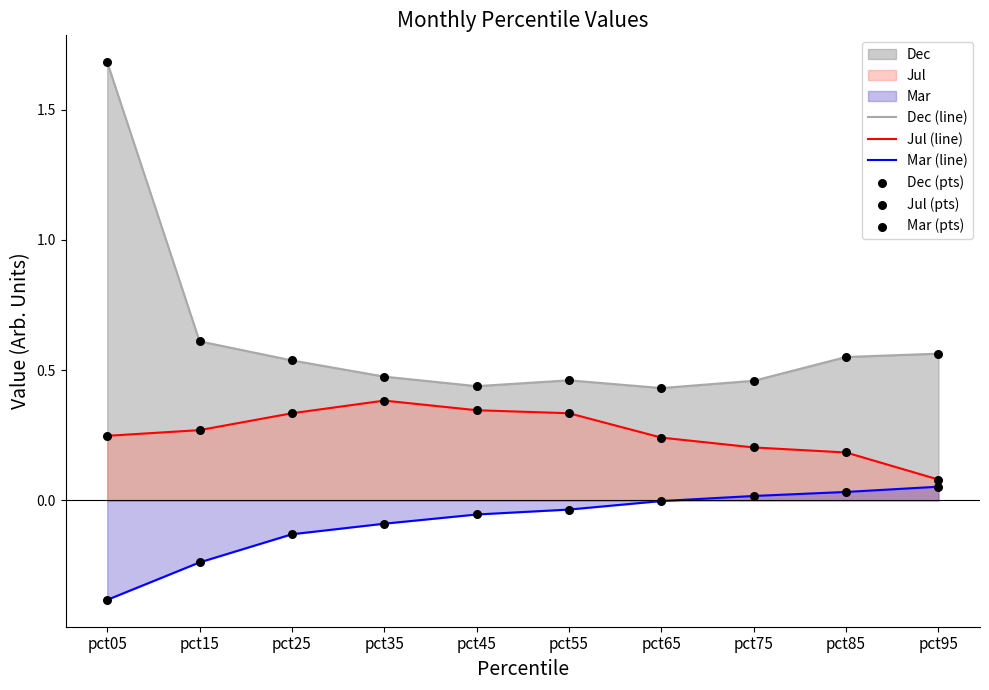

What is the total value across all series at pct75?

0.7